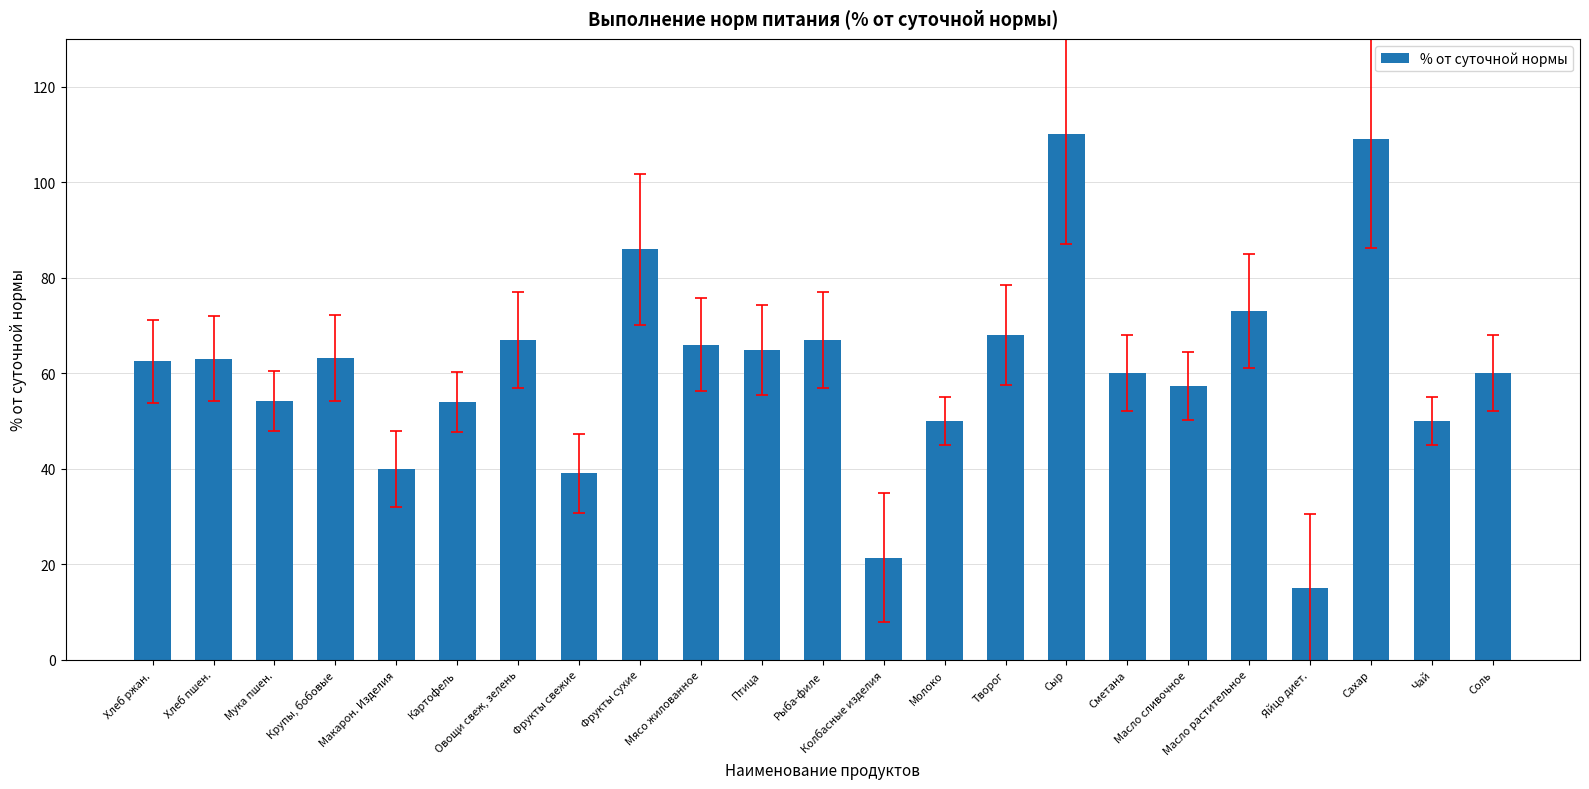

What is the label of the 8th bar from the right?

Сыр